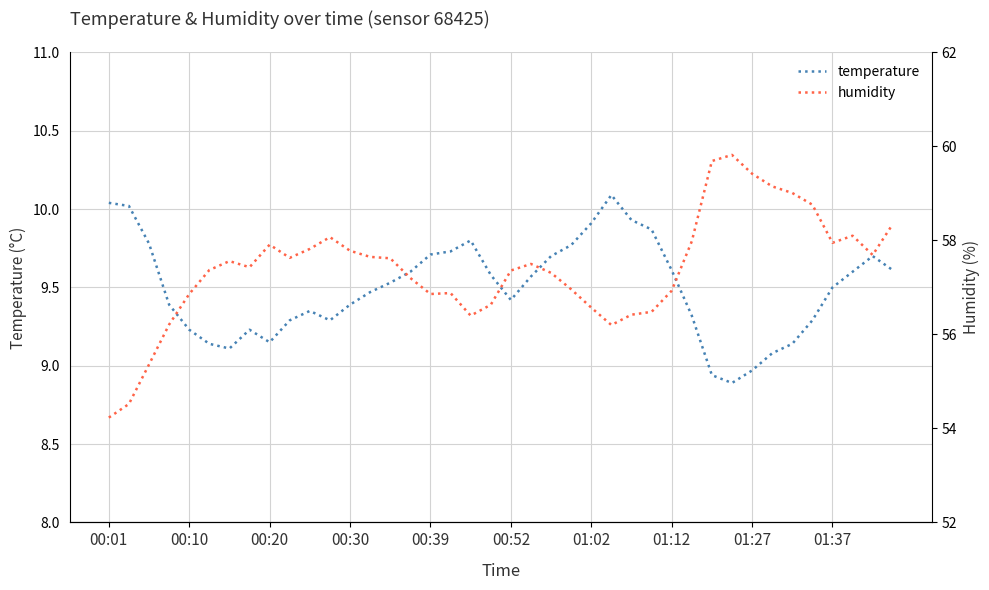

True or false: temperature and humidity cross at least once.

False